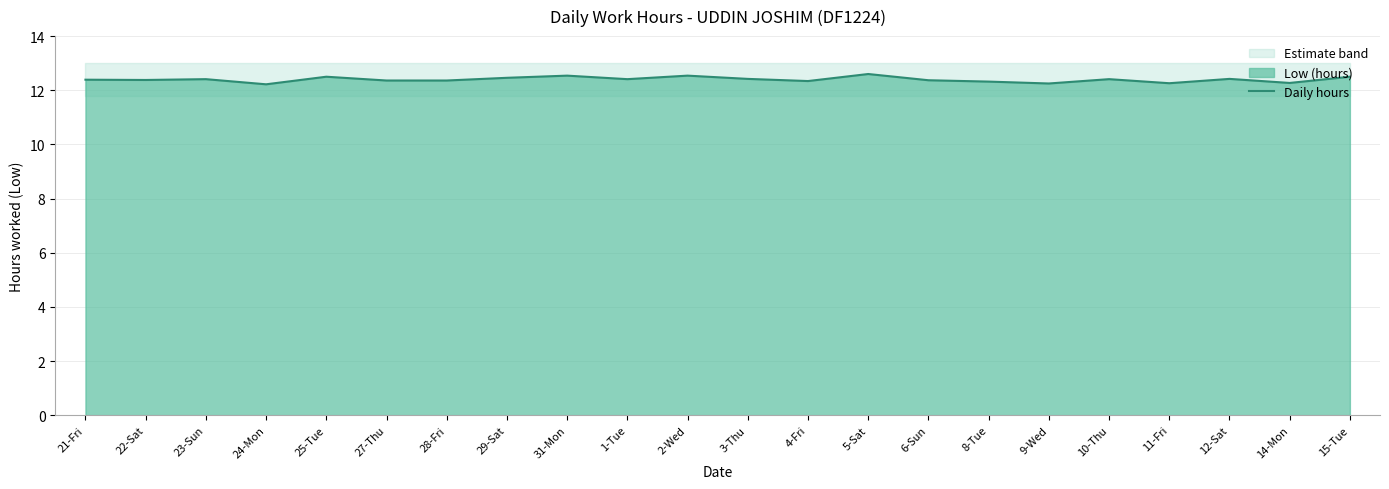

Approximately how many times larger is the value at 1-Tue compared to 4-Fri?

1.0